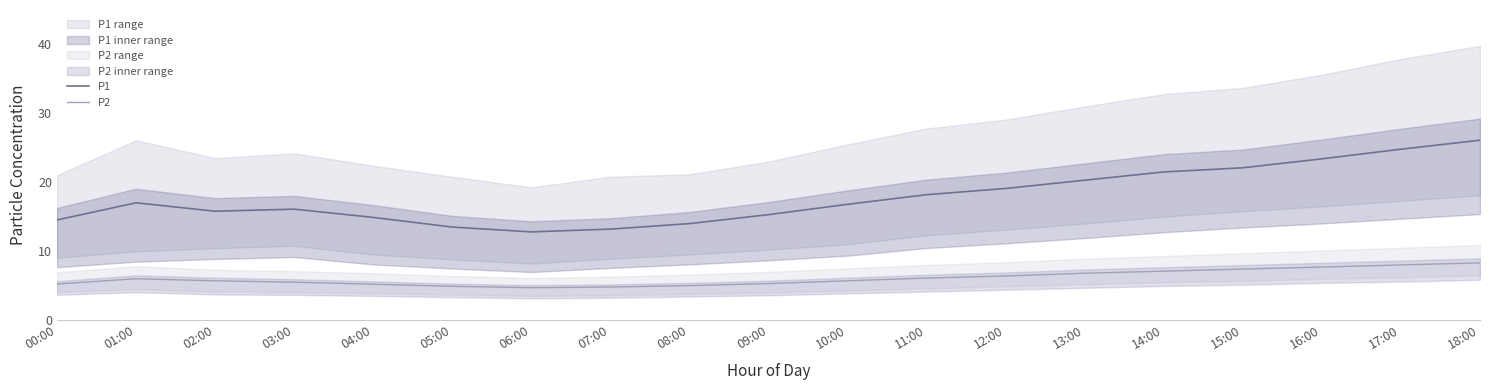

Which series has the largest total across all categories?

P1